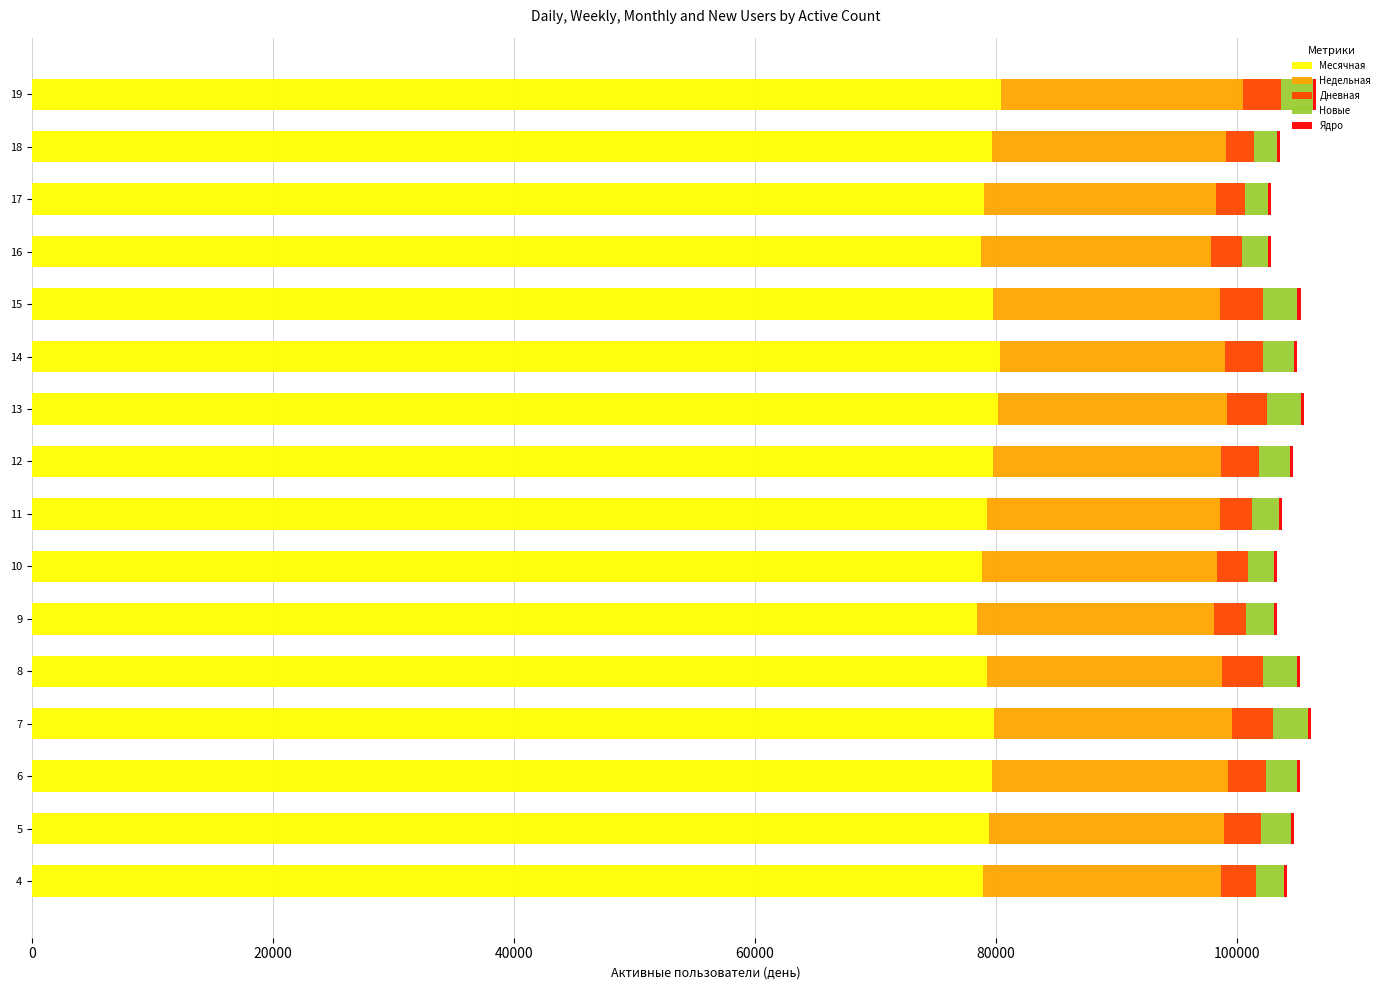

The value of Месячная at 7 is 79826. True or false?

True